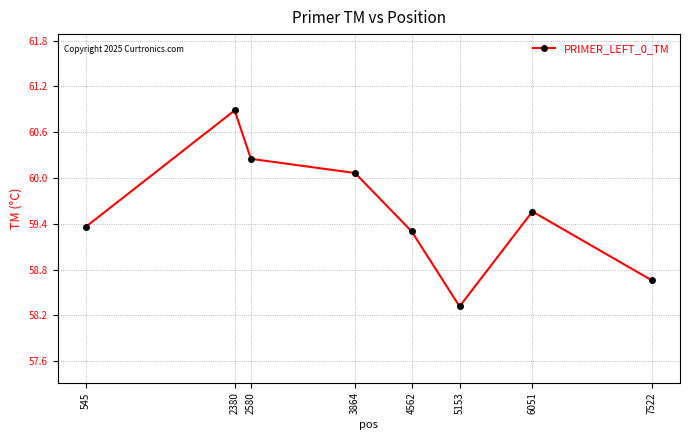

At which category does the data reach its first local peak?

2380